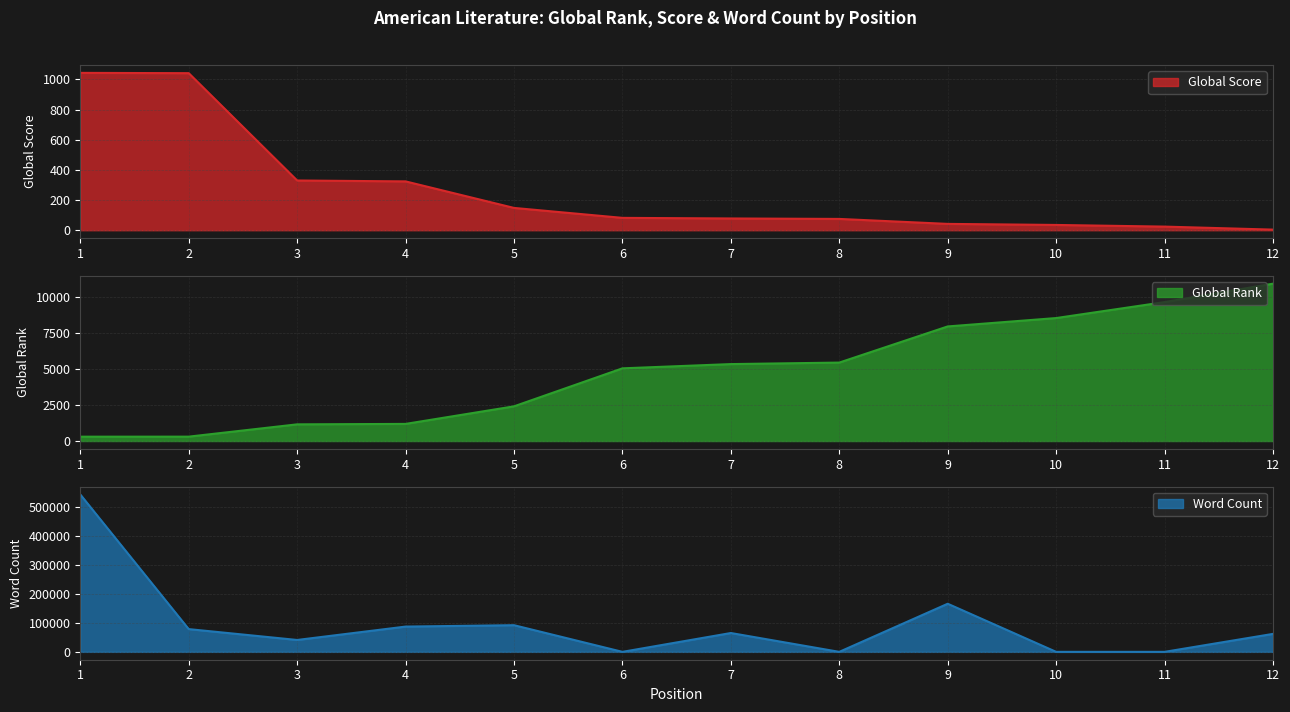

At which label is Global Rank closest to 5615?

8